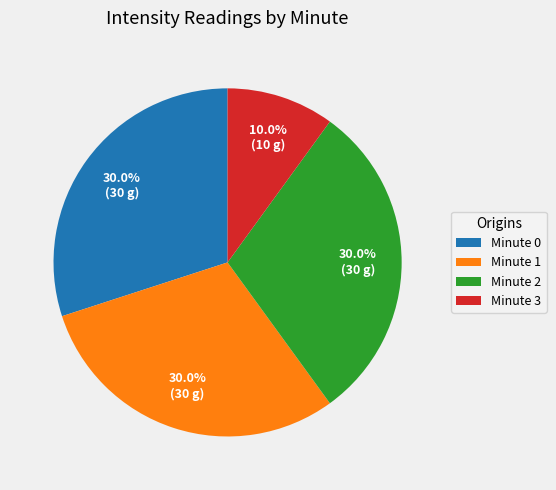

What is the smallest slice in the pie chart?

Minute 3